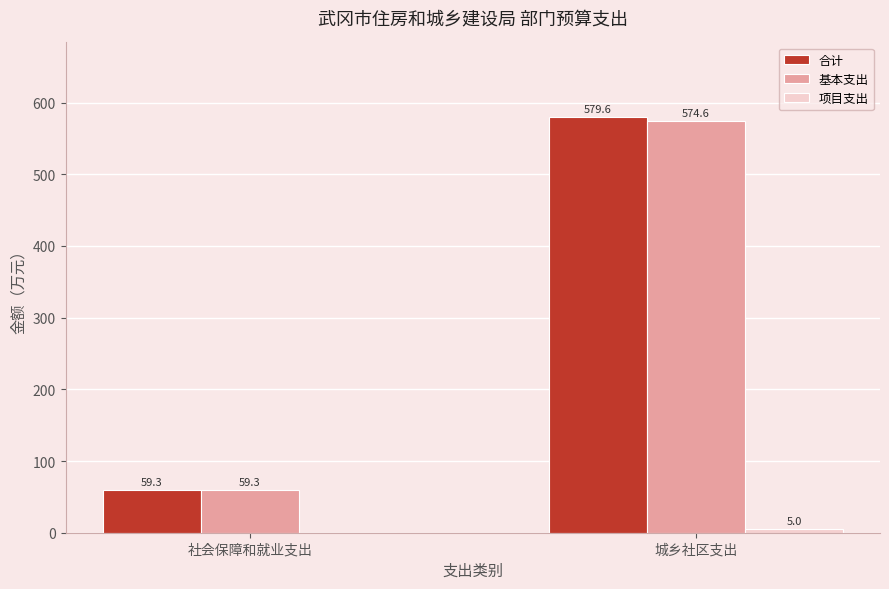

How many series are shown in this chart?

3